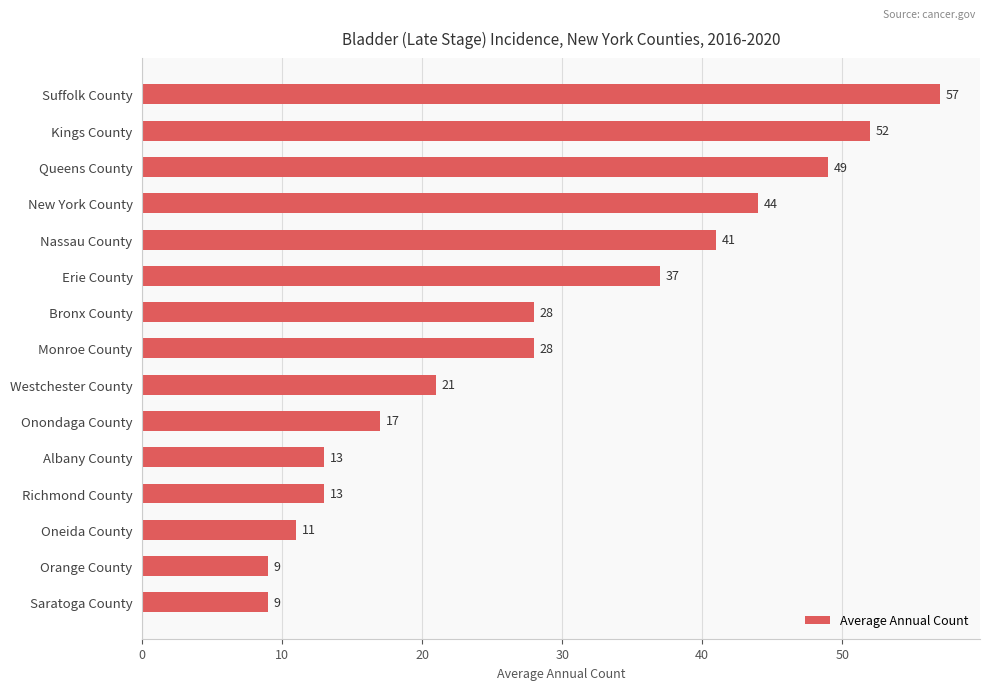

The value at Bronx County is 28. True or false?

True